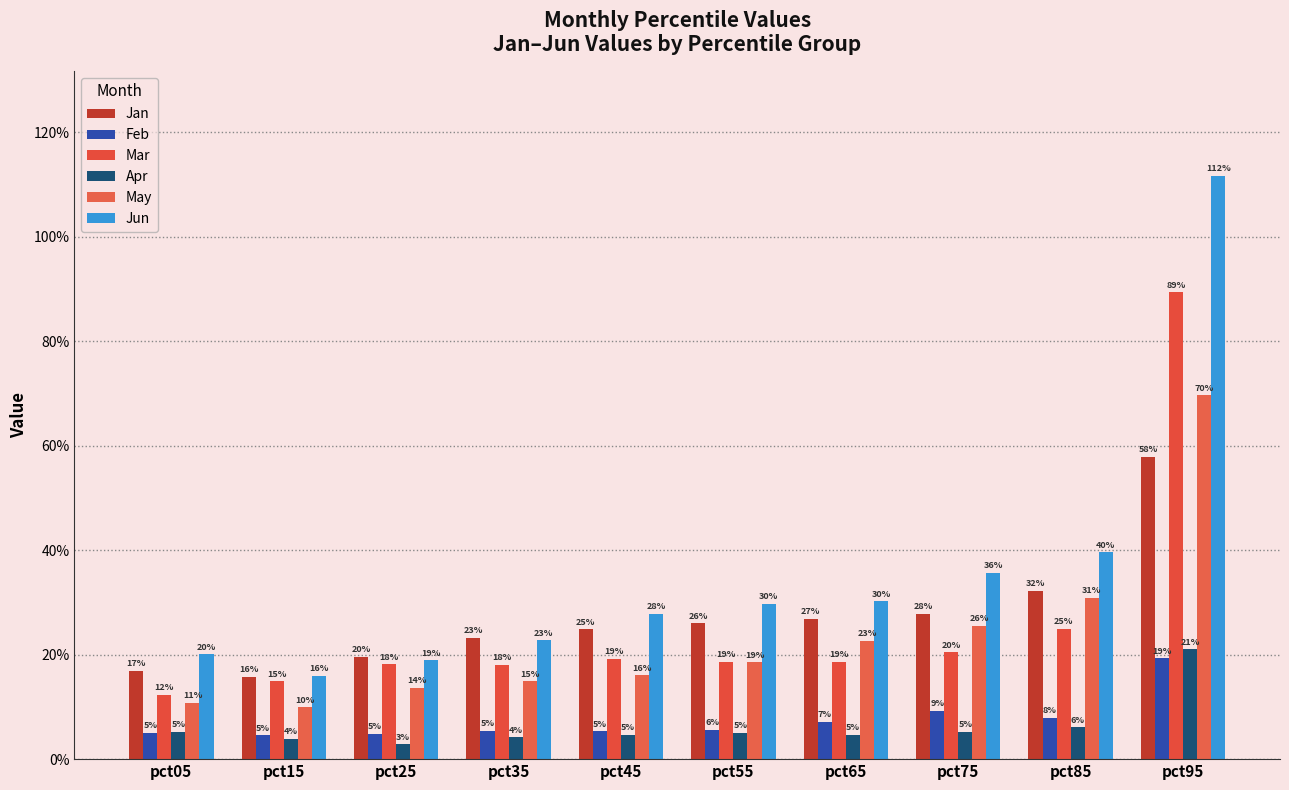

What is the value of the May bar at the 7th from the left?

0.2